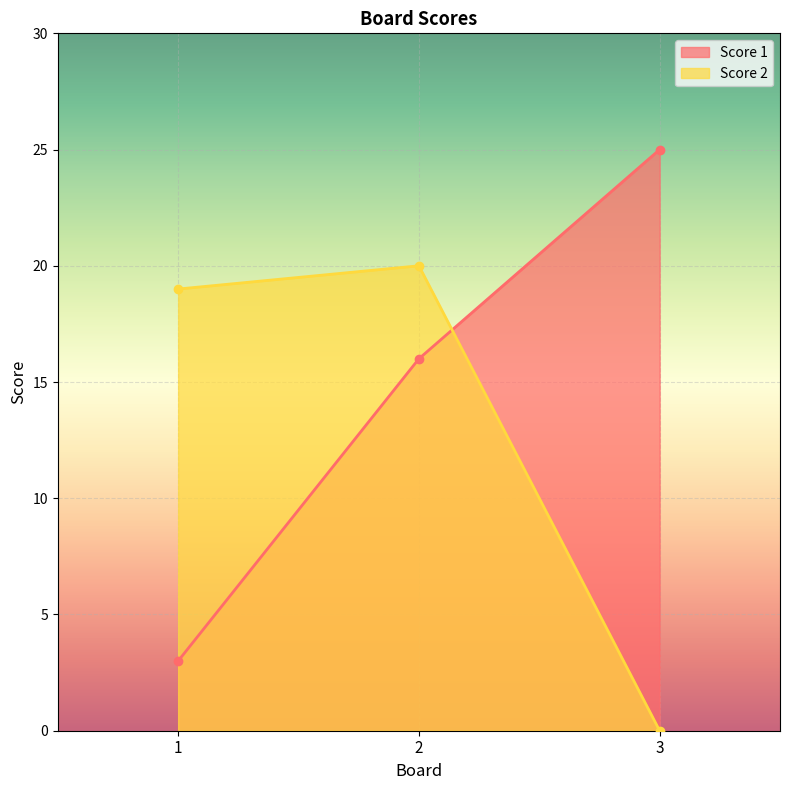

What are all the series names shown in the legend?

Score 1, Score 2